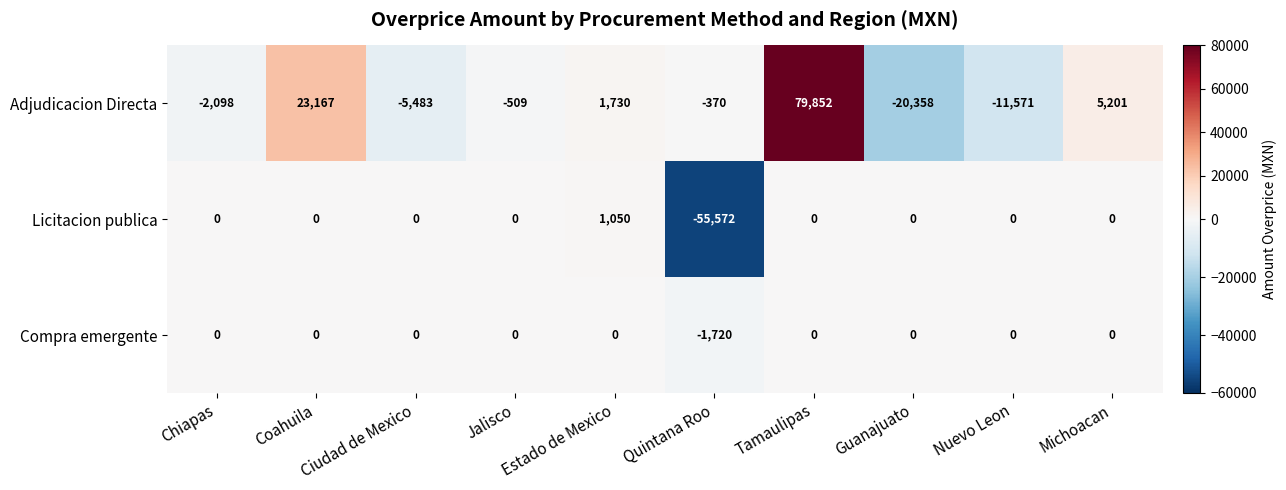

How many categories are shown in the chart?

10